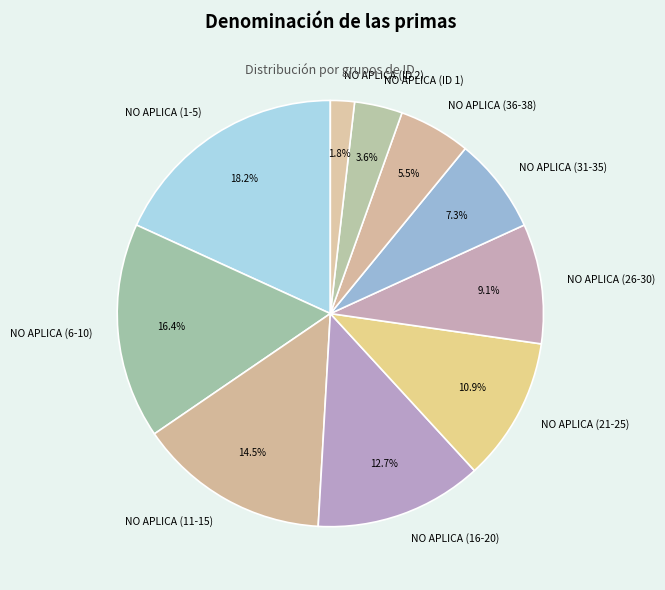

Is NO APLICA (6-10) the majority of the pie?

No